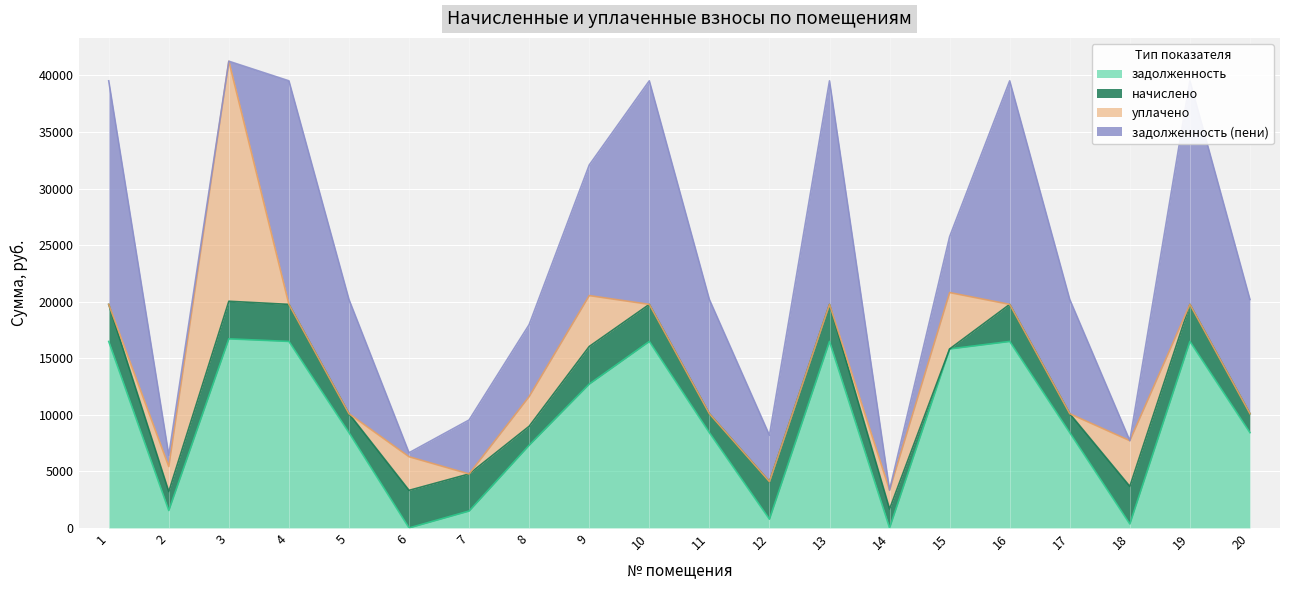

Where does the задолженность (пени) series first go above 10096?

1